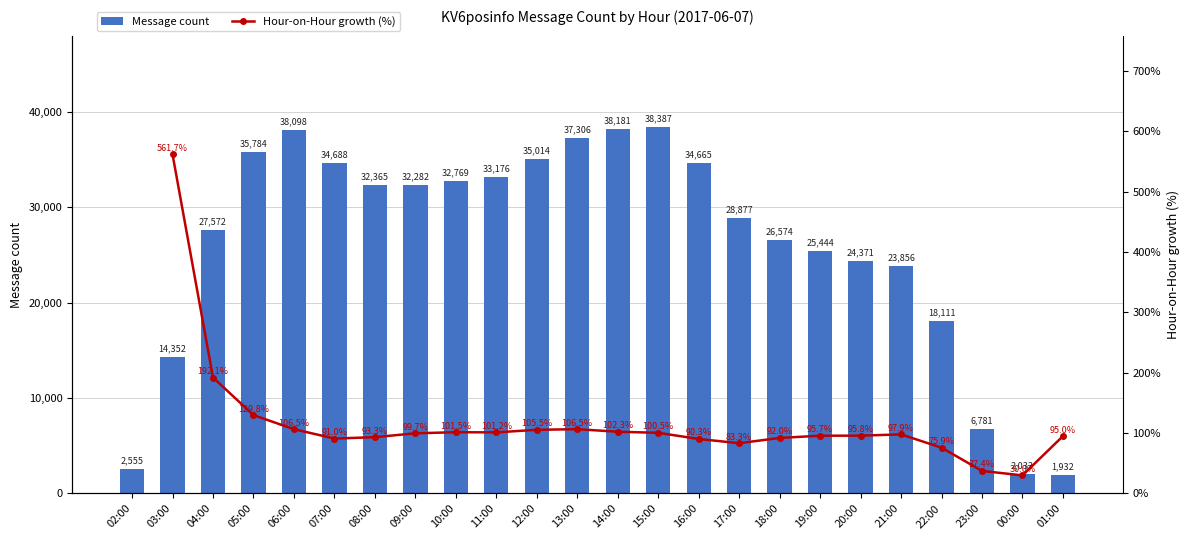

What is the label of the 1st bar from the right?

01:00